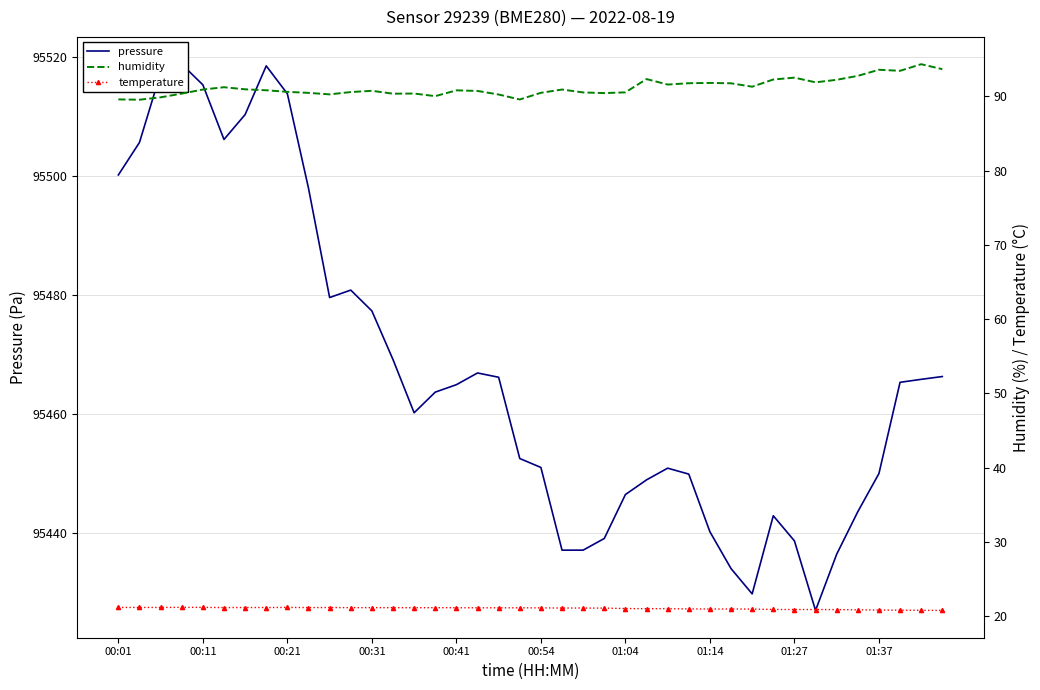

Rank the series by their maximum value, from highest to lowest.

pressure, humidity, temperature